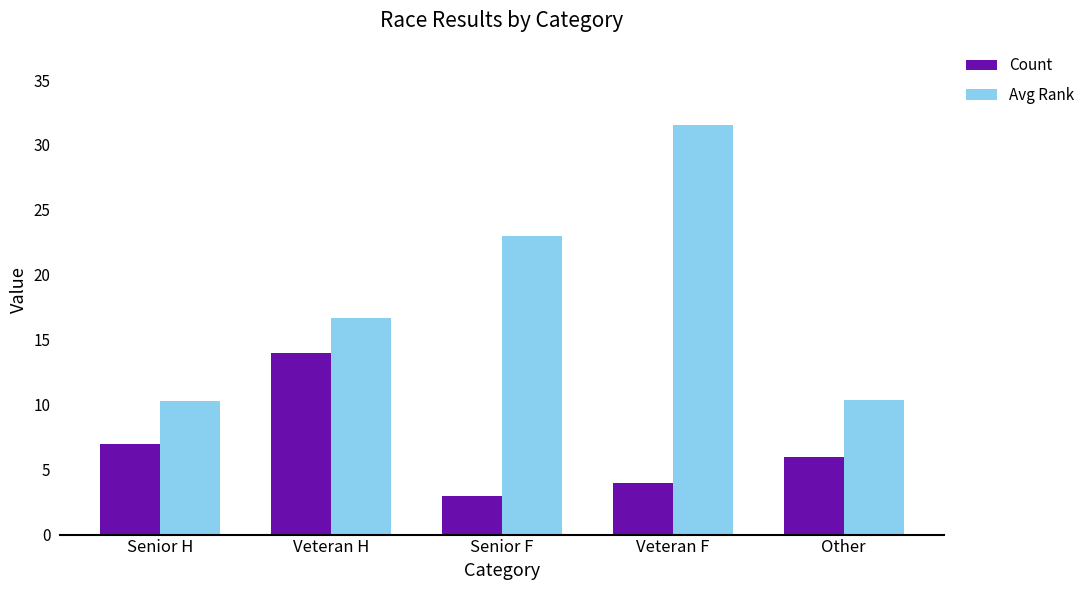

What are all the series names shown in the legend?

Count, Avg Rank